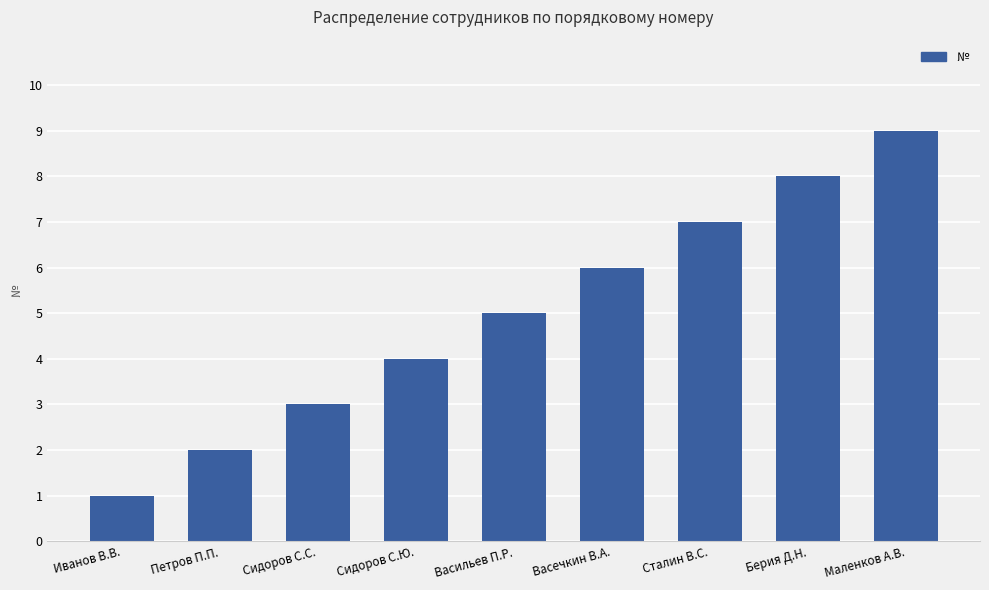

What is the difference between the second highest and second lowest values?

6